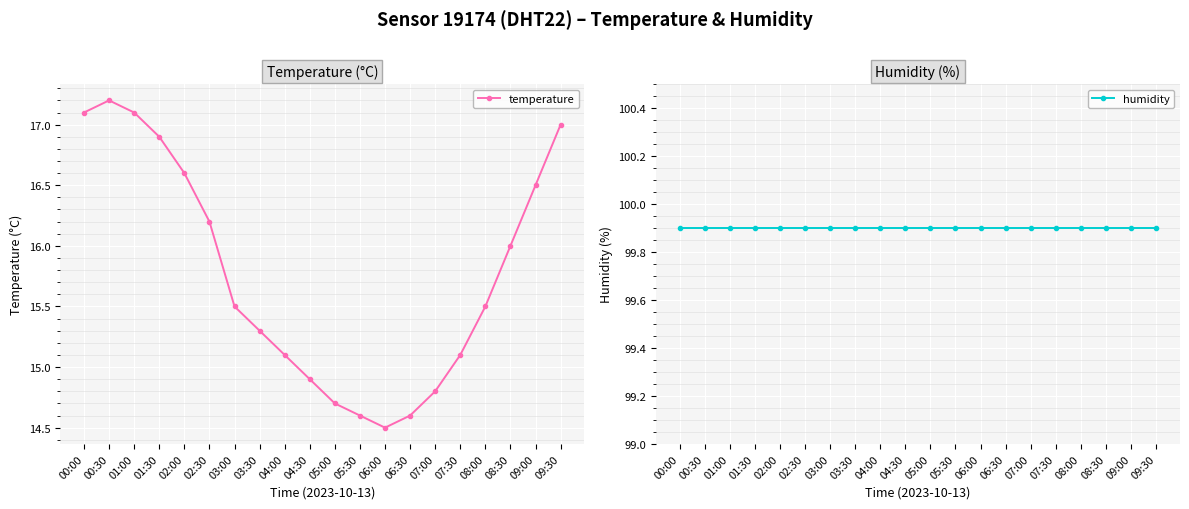

How many interior local peaks does the temperature series have?

1